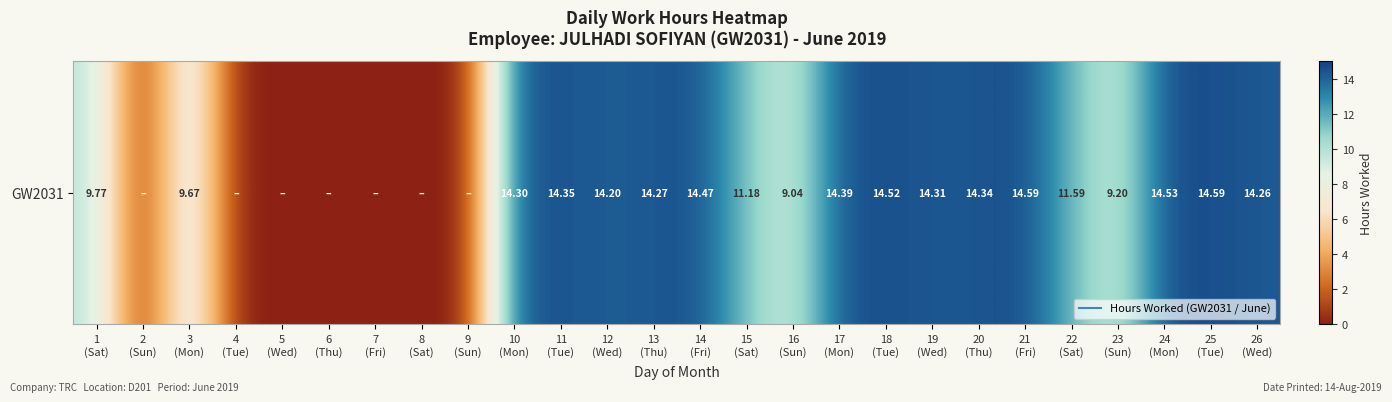

Which category has the highest value across all series?

21
(Fri)